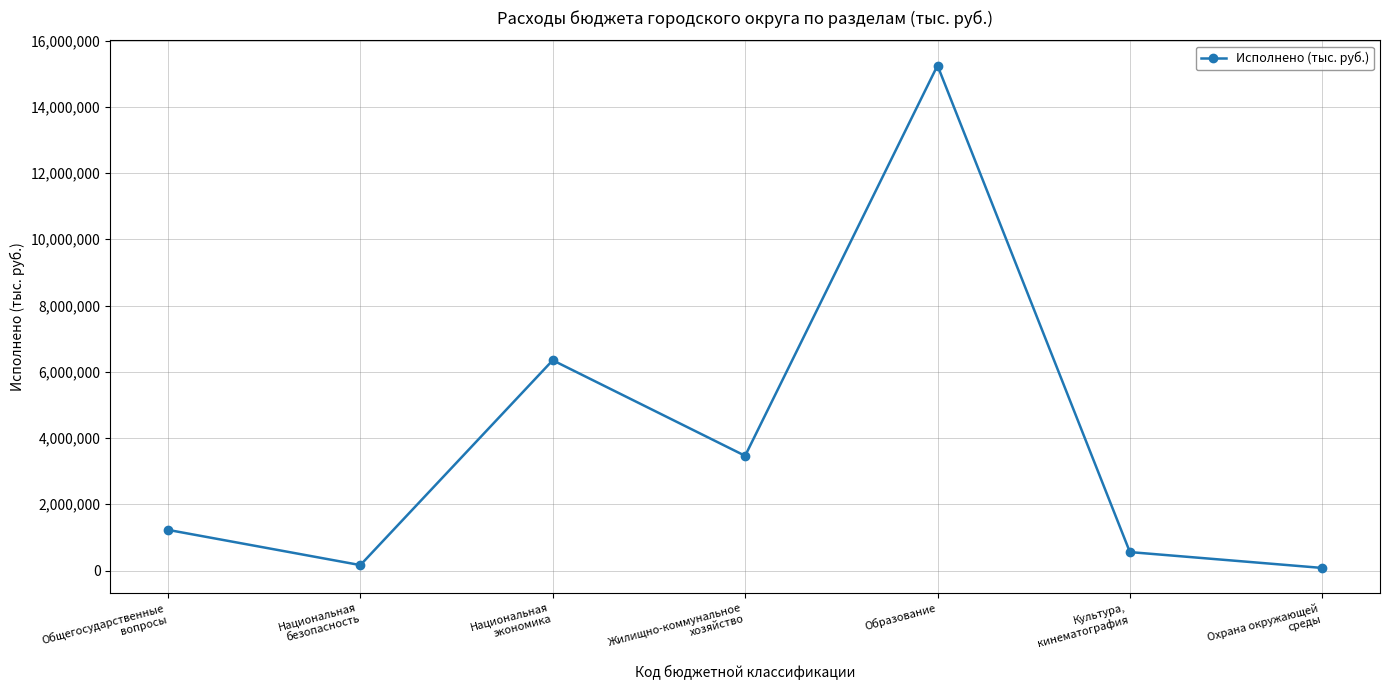

Where is the first local maximum?

Национальная
экономика